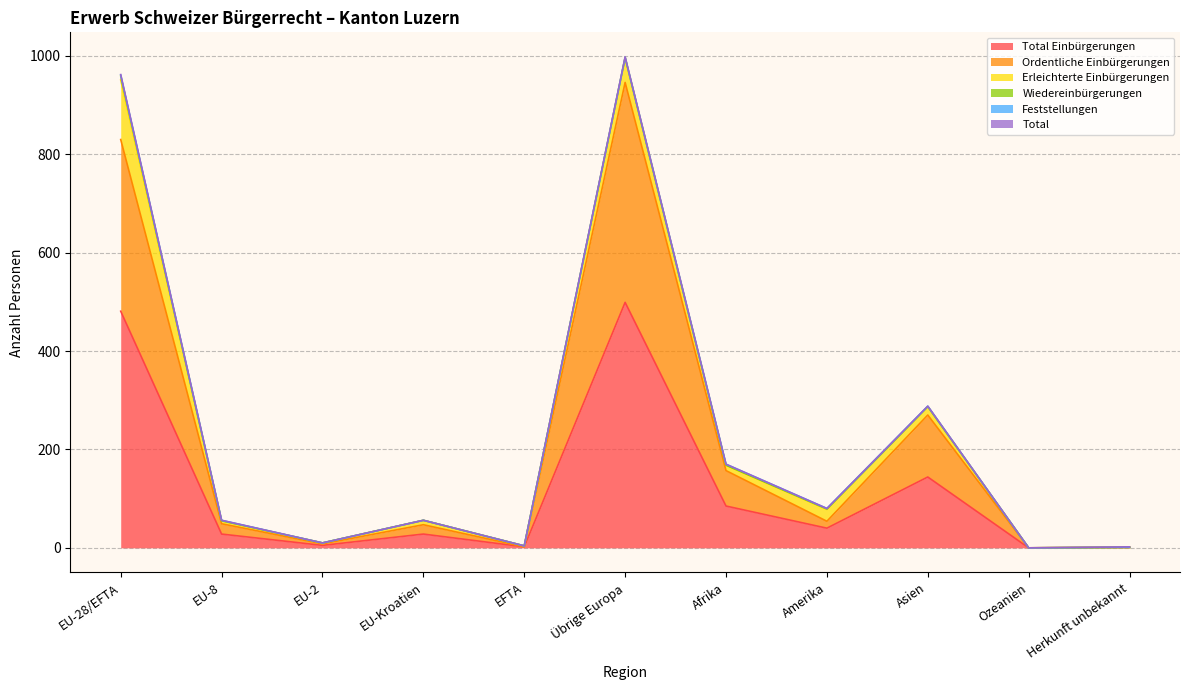

What position from the right is EU-28/EFTA?

11